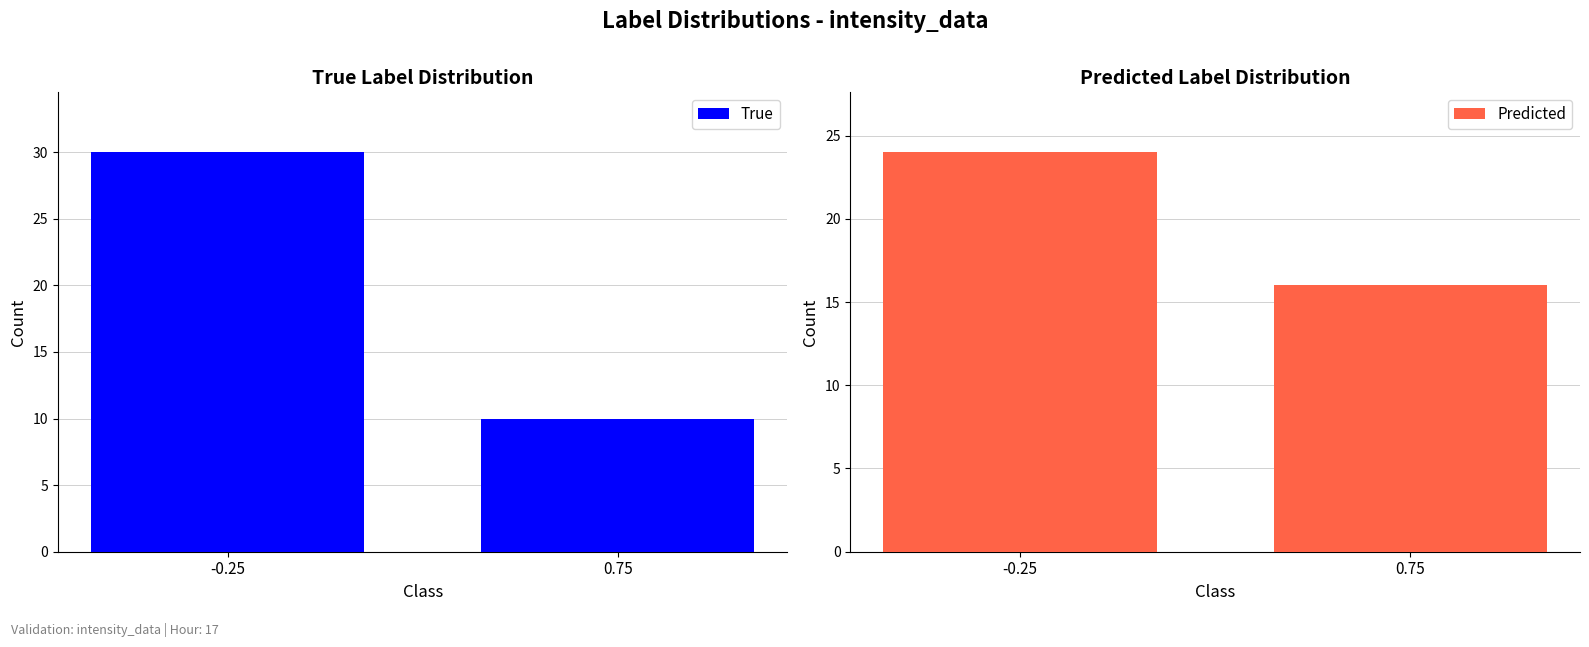

What is the sum of all True values?

40